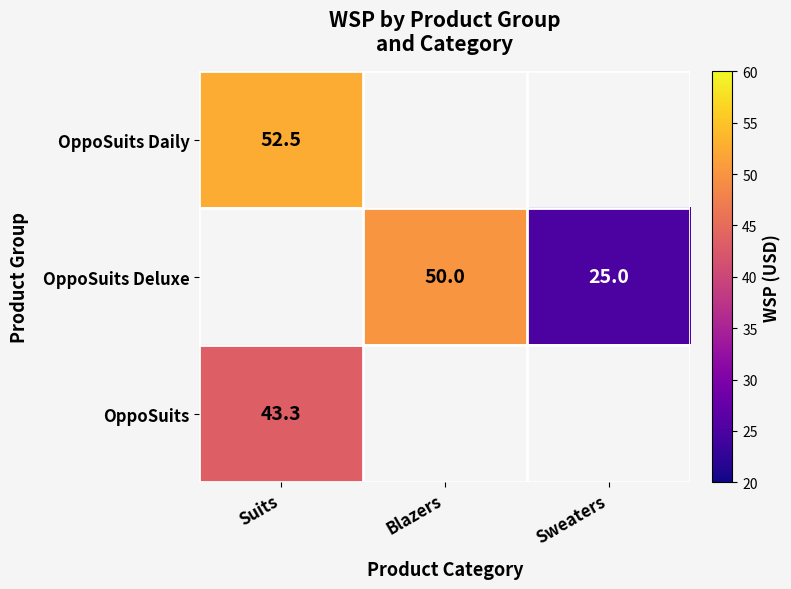

Is it true that OppoSuits Daily equals 86.5 at Suits?

False